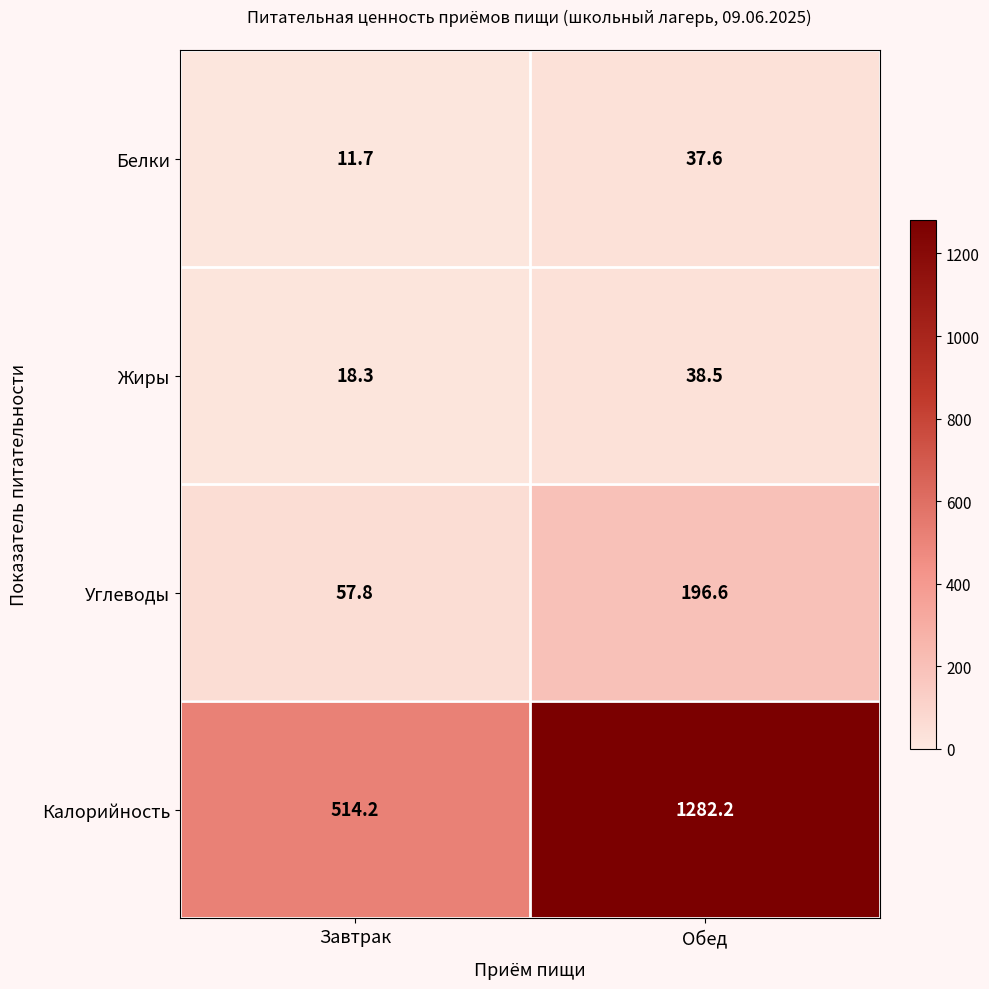

Where does the Калорийность series first go above 1282?

Обед